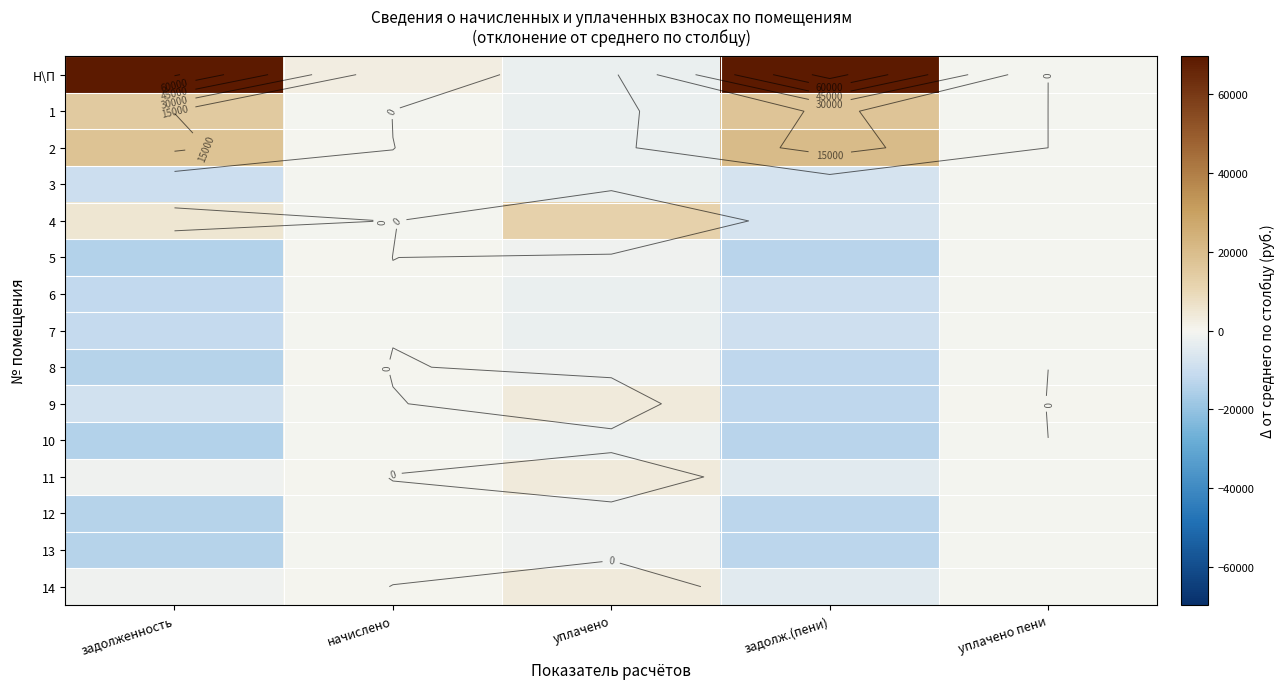

The 4 series shows -275.1 at начислено. True or false?

True